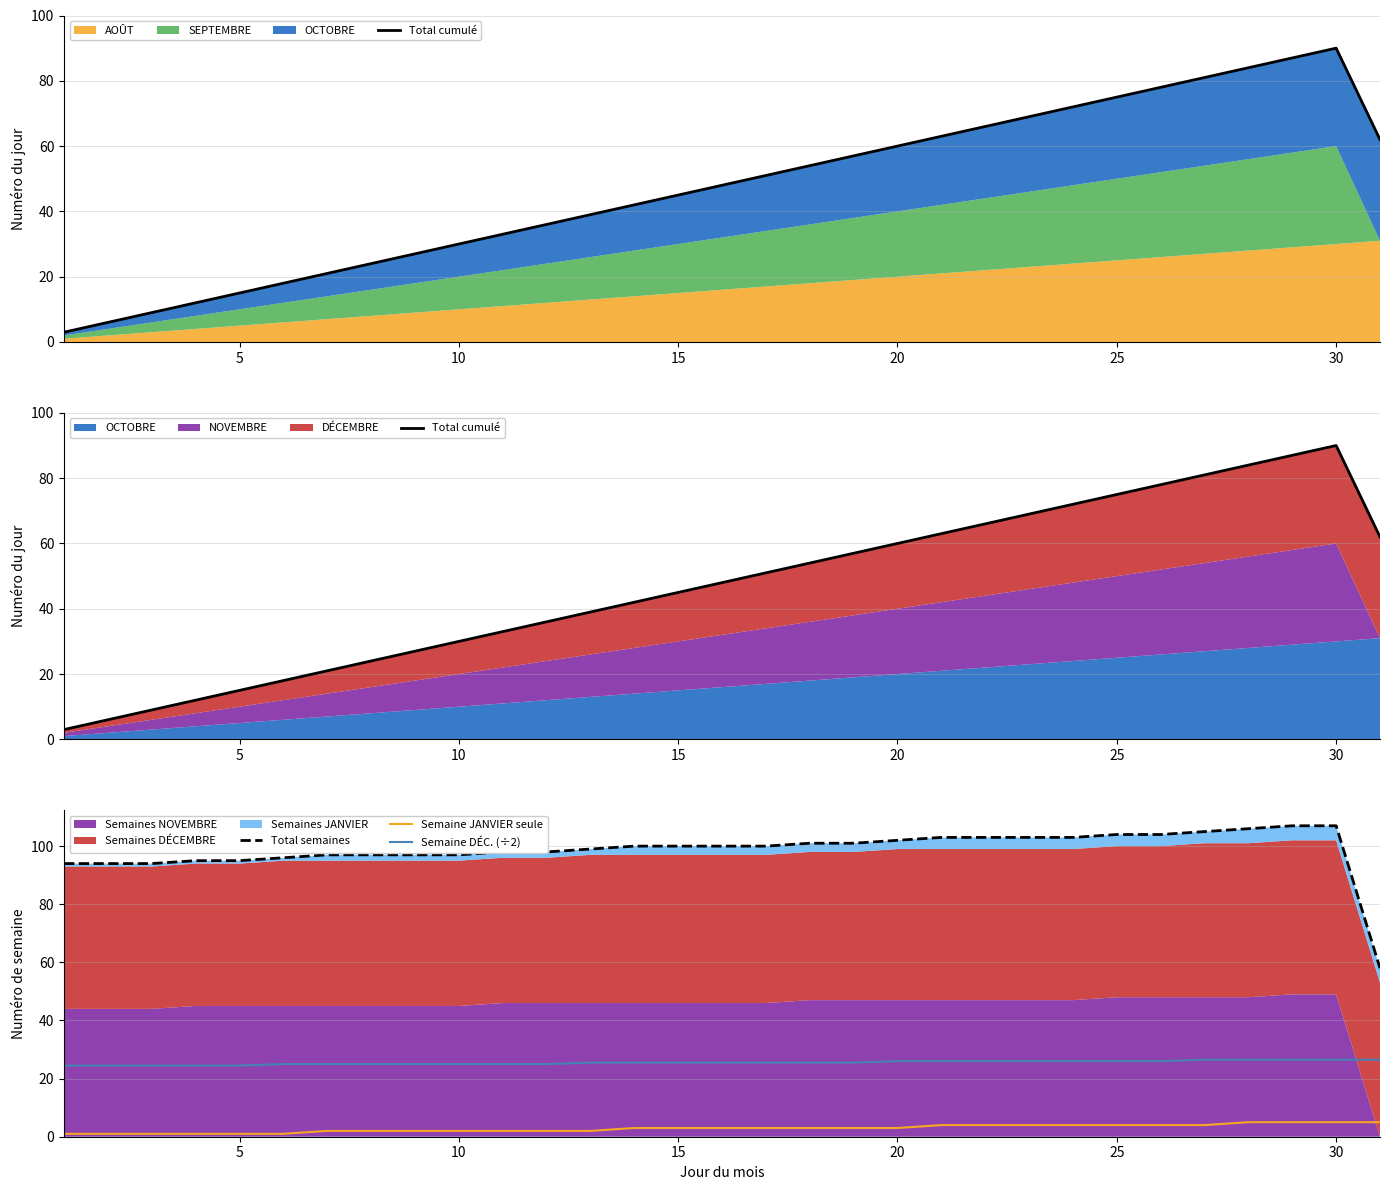

The Semaine DÉC. (÷2) series shows 26.0 at 25. True or false?

True